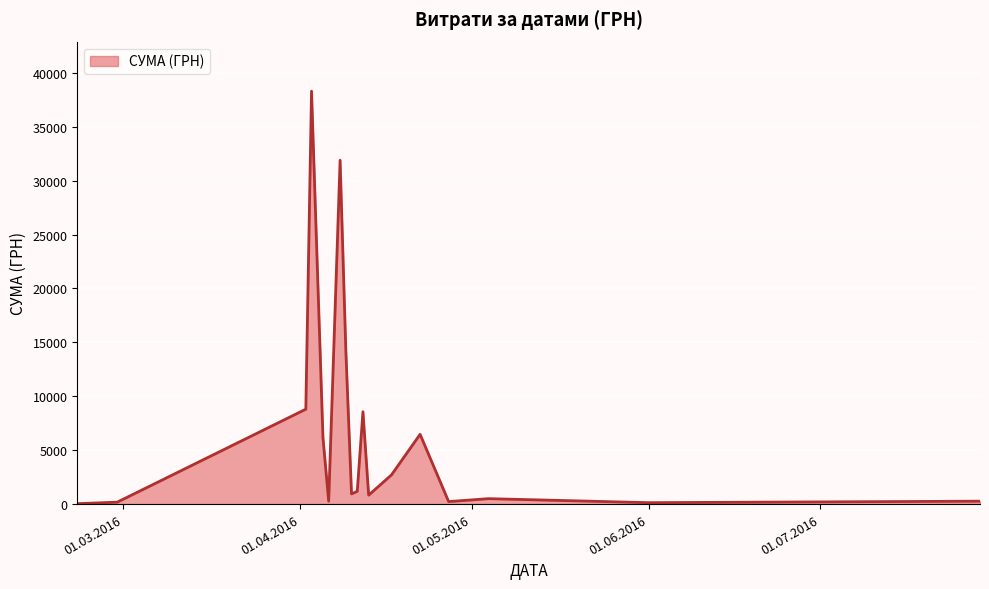

Does the chart display data point markers on the line(s)?

No